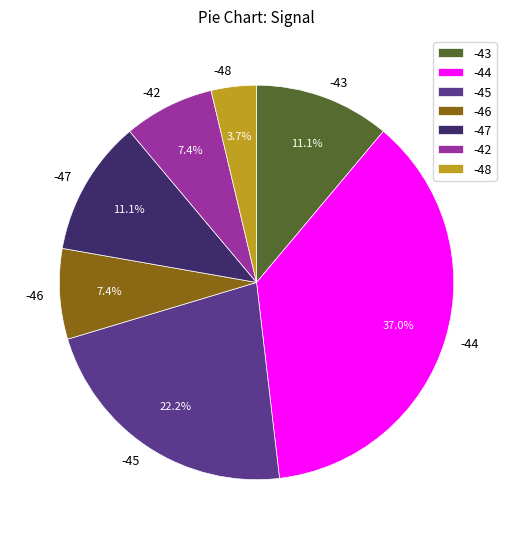

What percentage is NOT represented by -45?

77.8%